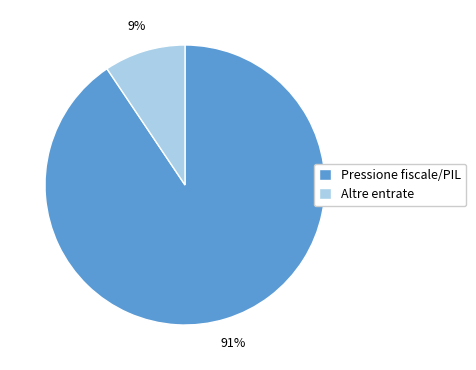

What percentage is the Altre entrate slice, to the nearest percent?

9%